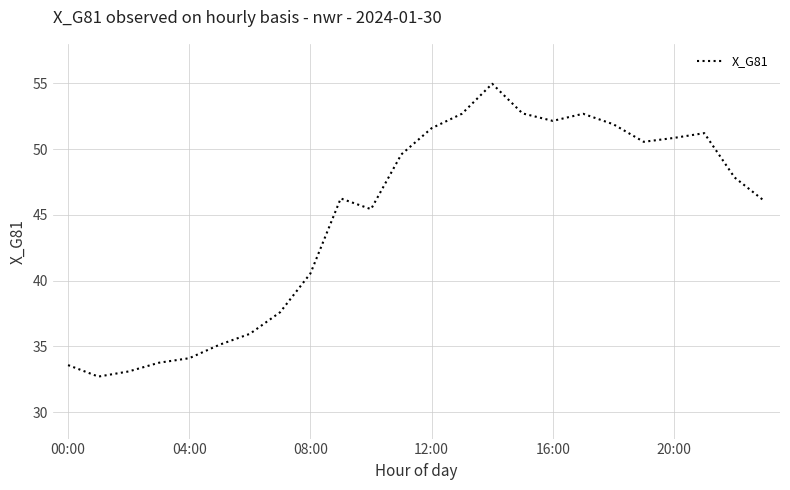

Does the chart display data point markers on the line(s)?

No